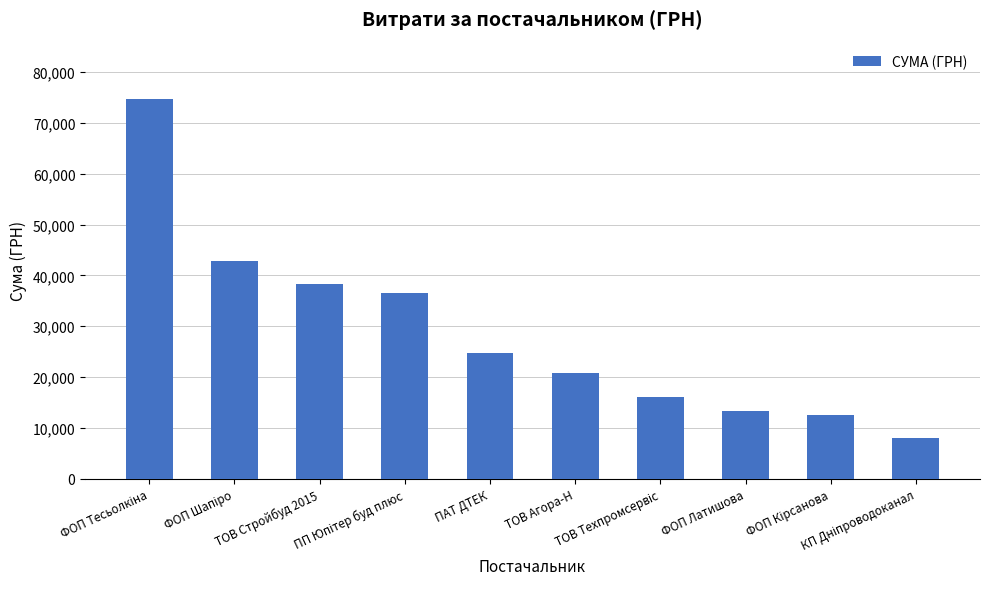

What is the sum of all values?

287937.7